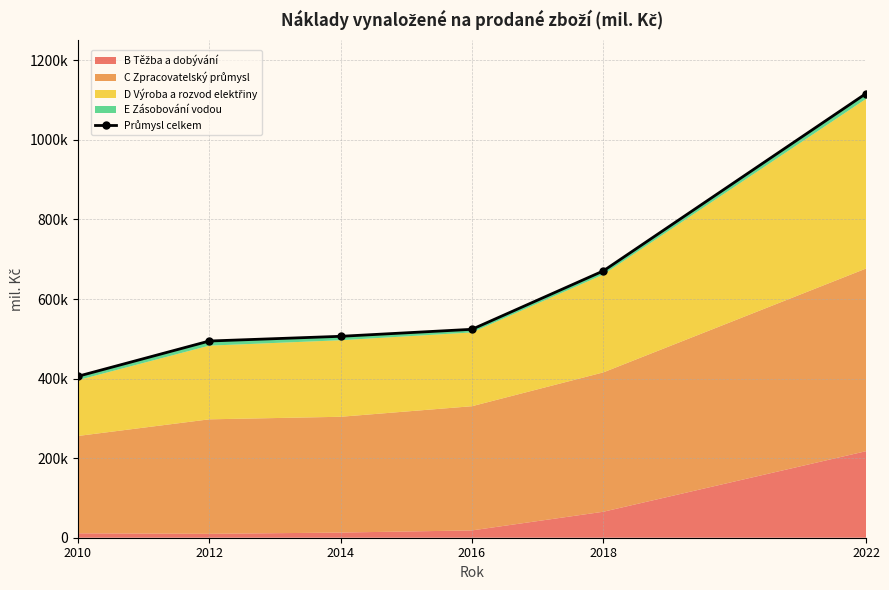

What is the ratio of the value at 2018 to the value at 2022?

0.6